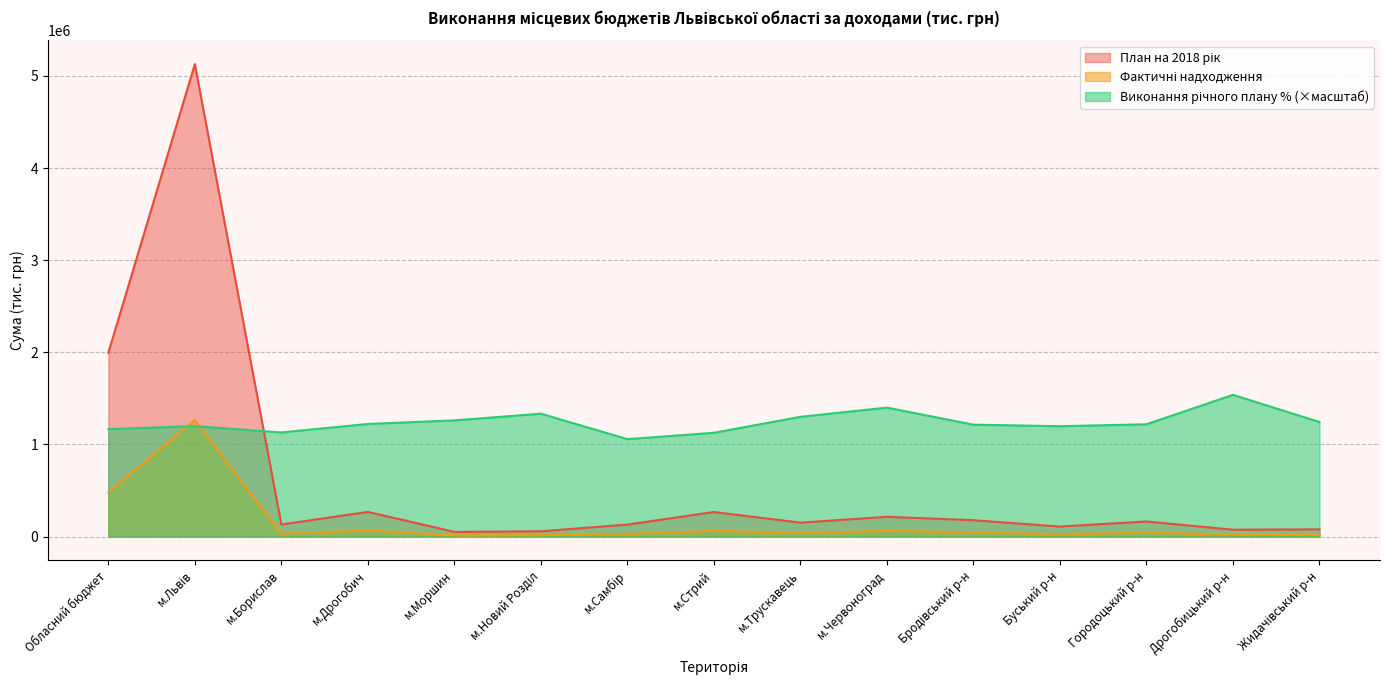

What is the label of the 12th point from the left?

Буський р-н